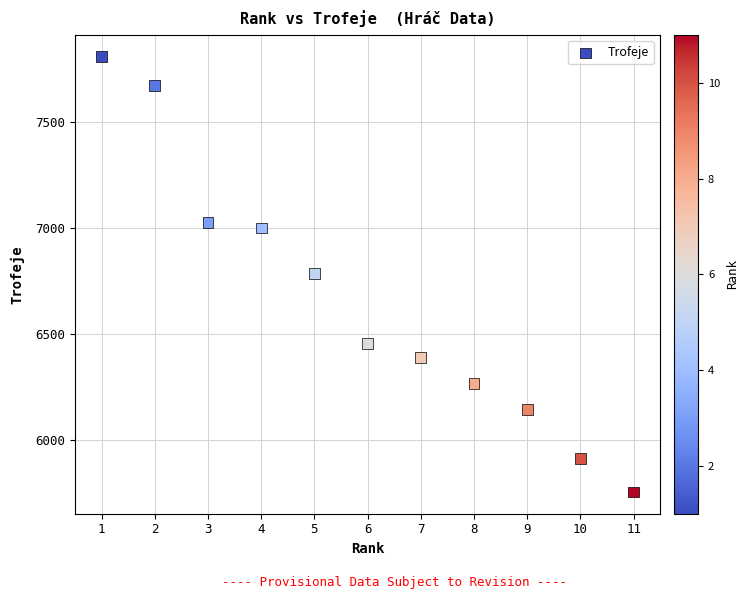

What is the average Y value?

6656